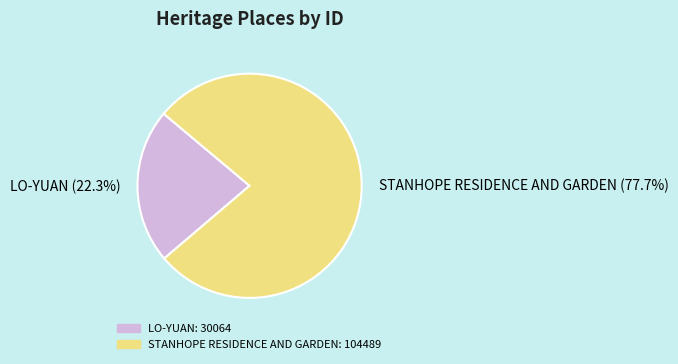

To the nearest percent, what is the combined percentage of STANHOPE RESIDENCE AND GARDEN and LO-YUAN?

100%